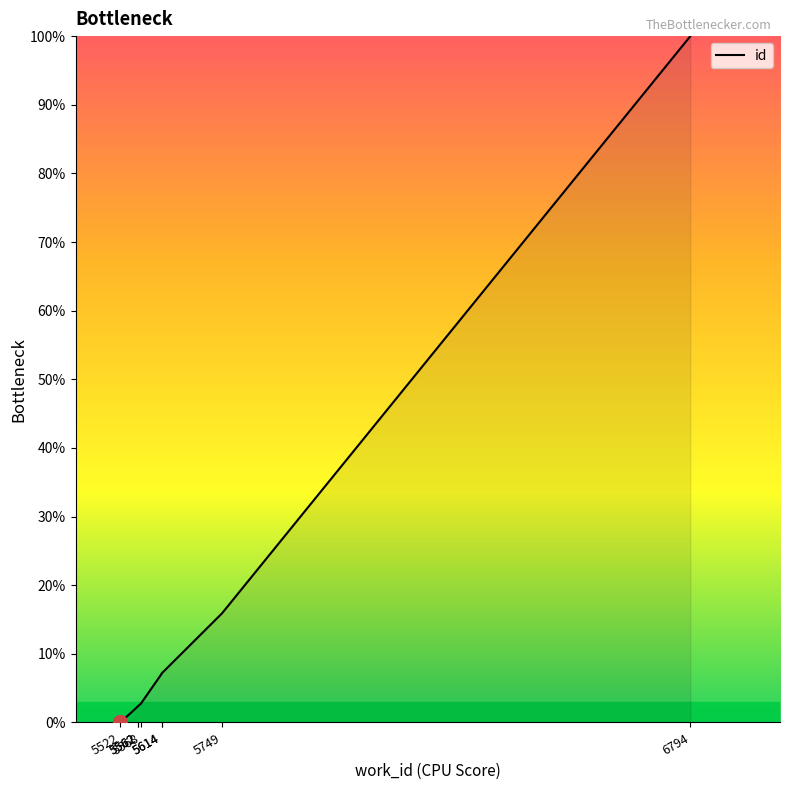

Rank the categories by value from lowest to highest.

5522, 5562, 5562, 5568, 5614, 5614, 5749, 6794